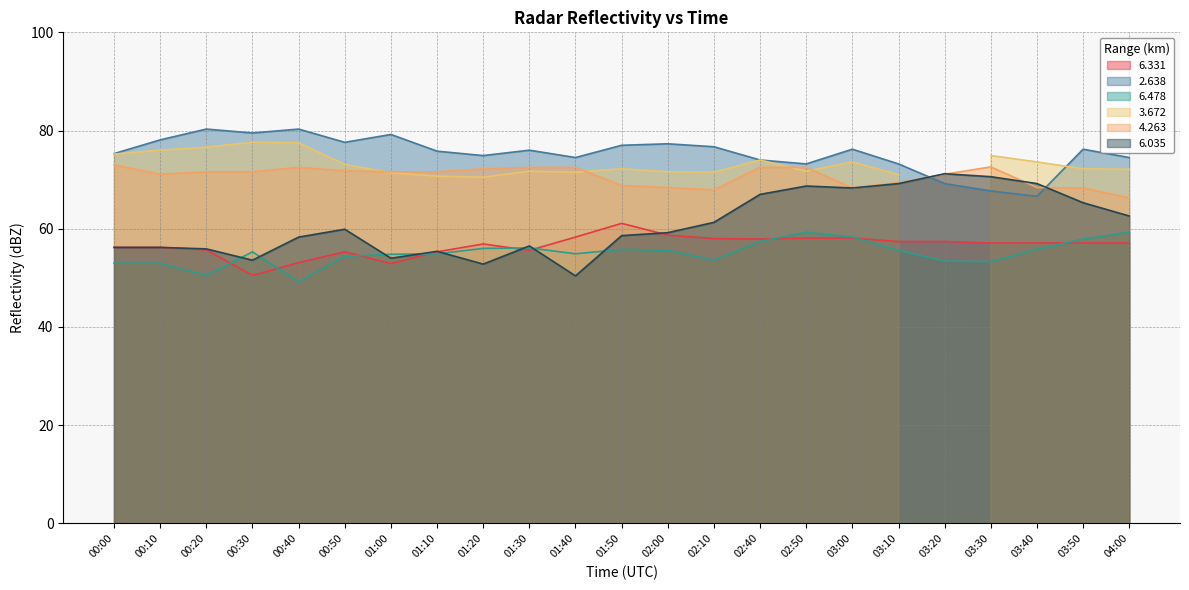

How many values in the   6.331 series are below 57?

10